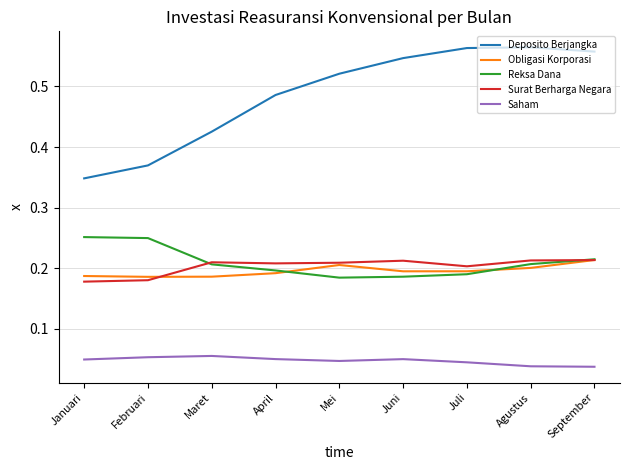

True or false: Obligasi Korporasi and Deposito Berjangka intersect in this chart.

False